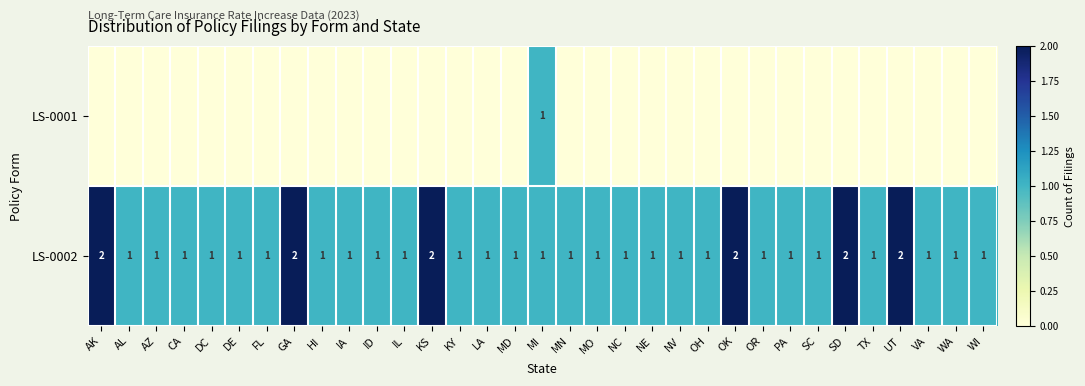

The value of LS-0002 at DC is 1. True or false?

True